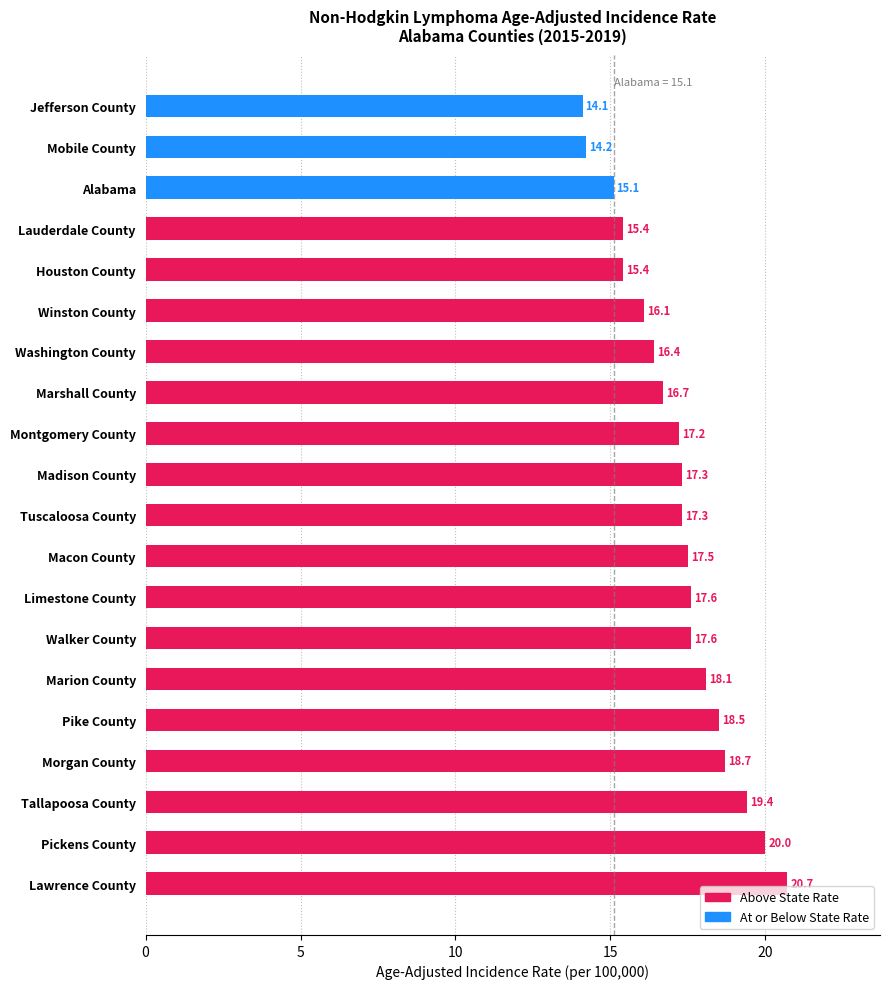

What is the ratio of the value at Marion County to the value at Montgomery County?

1.1